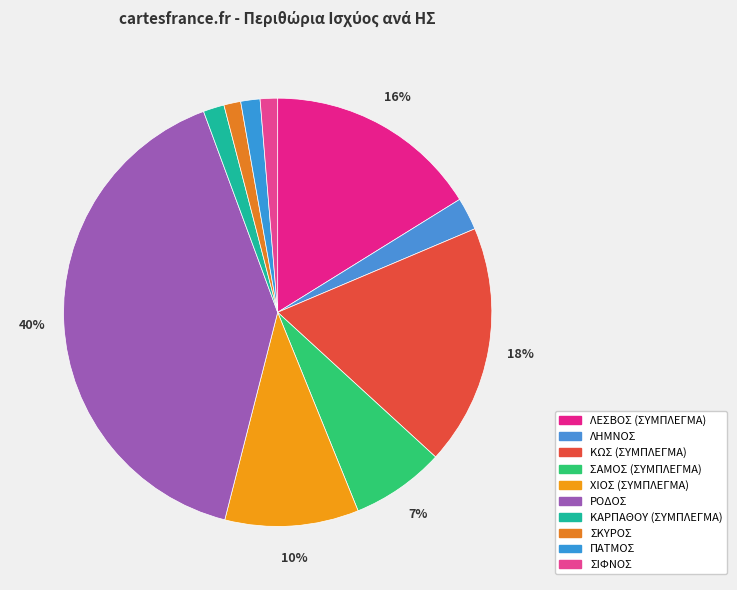

True or false: ΣΚΥΡΟΣ accounts for 11% of the total.

False